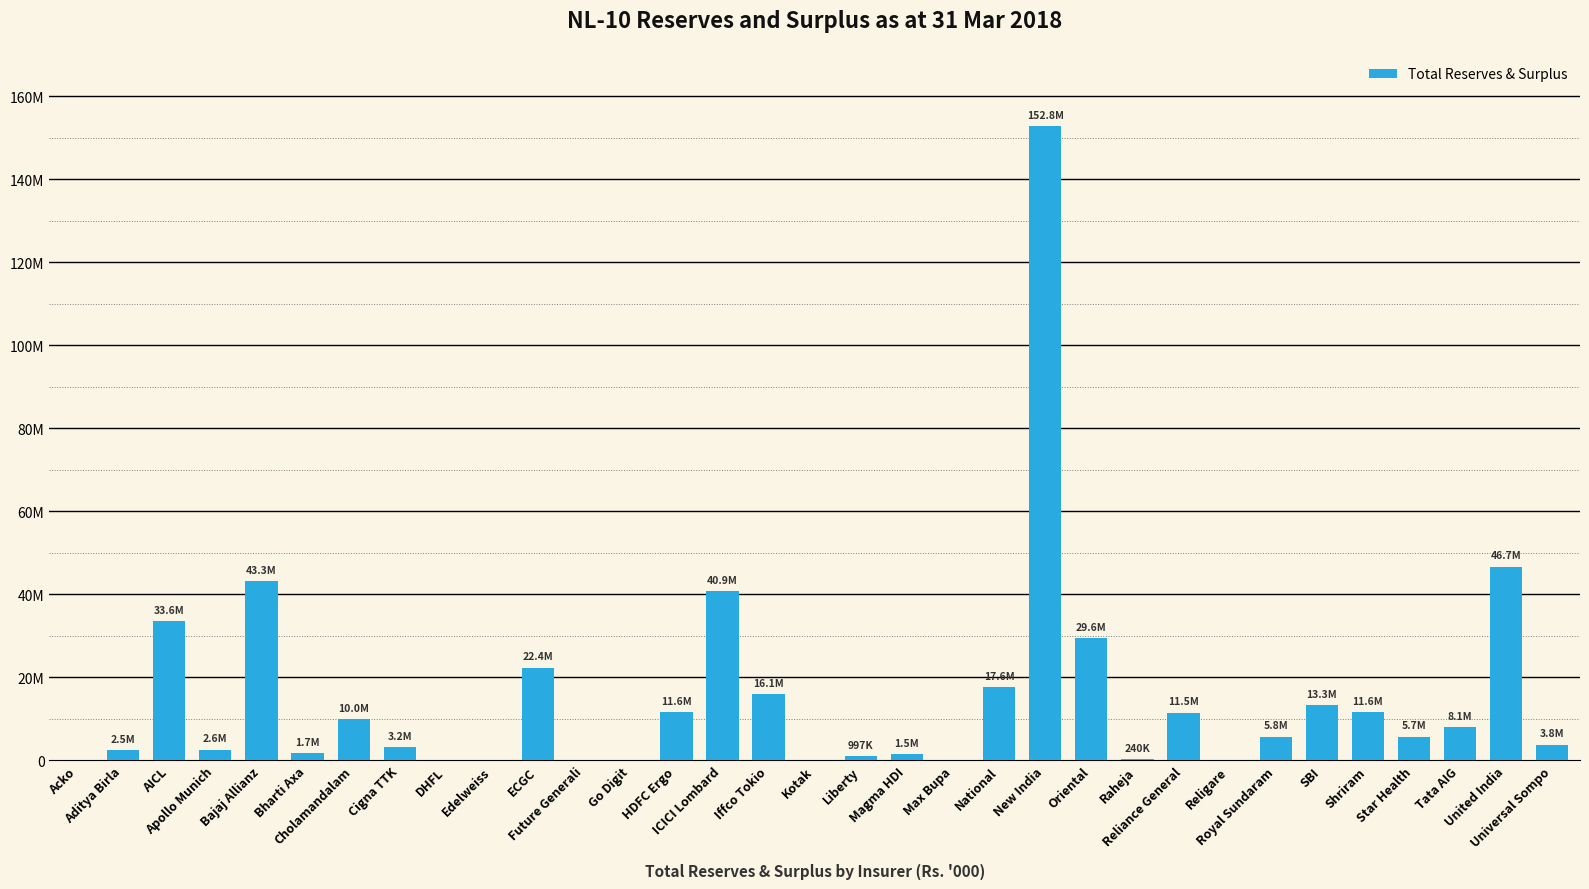

The chart shows a value of 14416014 at Cholamandalam. True or false?

False